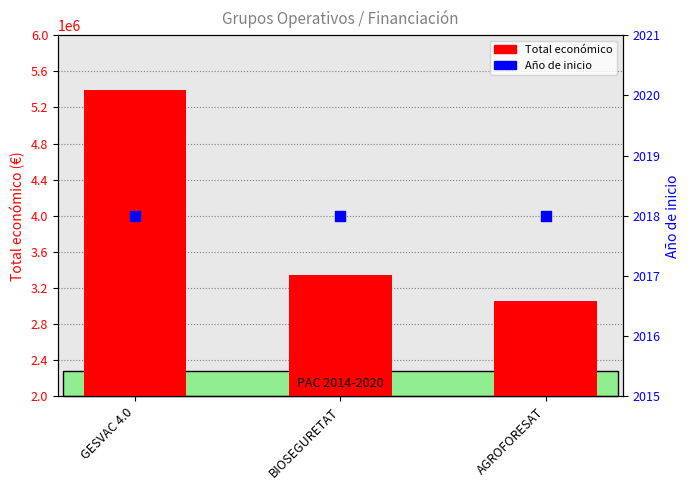

Which series reaches the maximum Y coordinate?

Total económico